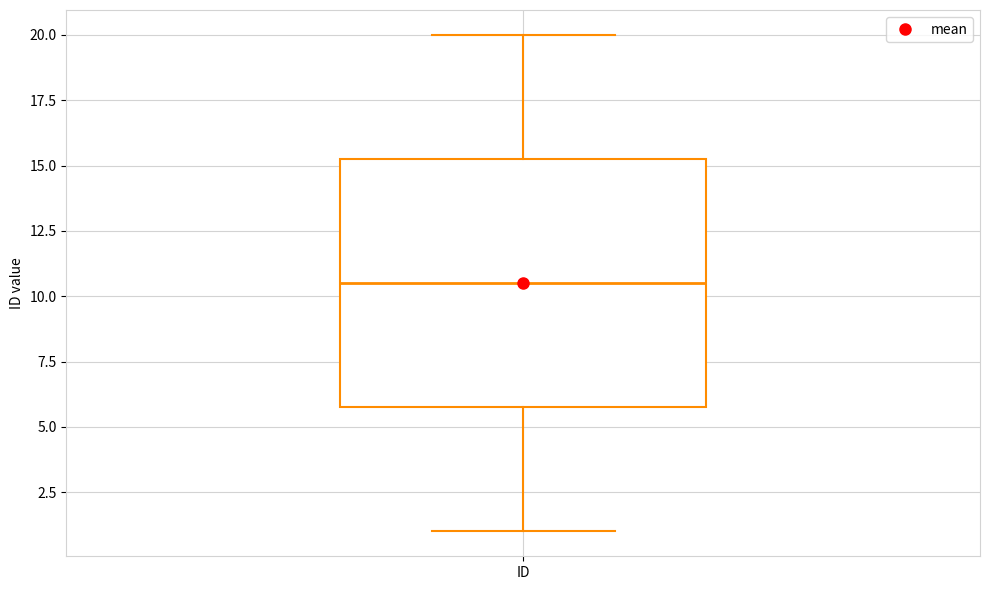

Read this box plot against the y-axis: the position of the median line, the range covered by the box, and the ends of both whiskers. The values are not printed on the chart, so give them approximately, as read against the axis.

median 10.5, box 6.0 to 15.5, whiskers 1.0 to 20.0